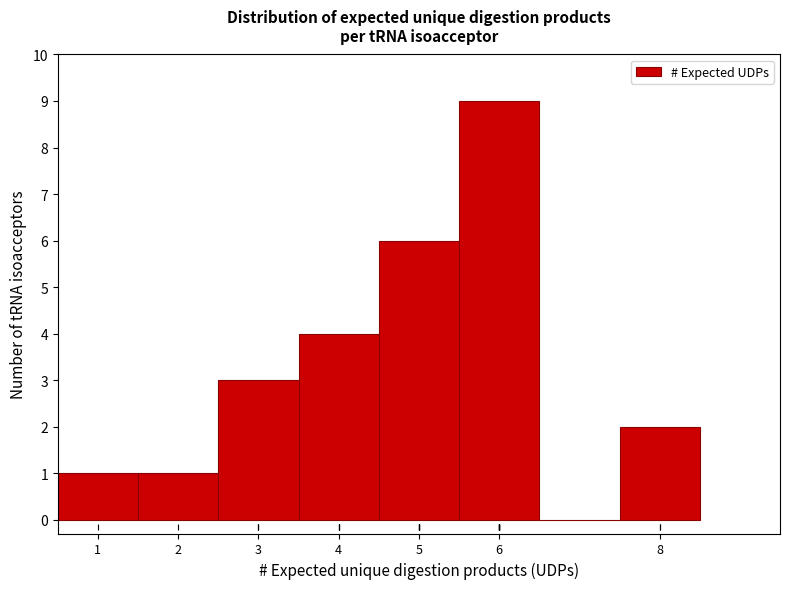

Reading left to right, transcribe this chart: for each bar, give the range it covers on the x-axis and its height. The values are not printed on the chart, so give them approximately, as read against the axis.

0.5 to 1.5: 1
1.5 to 2.5: 1
2.5 to 3.5: 3
3.5 to 4.5: 4
4.5 to 5.5: 6
5.5 to 6.5: 9
6.5 to 7.5: 0
7.5 to 8.5: 2